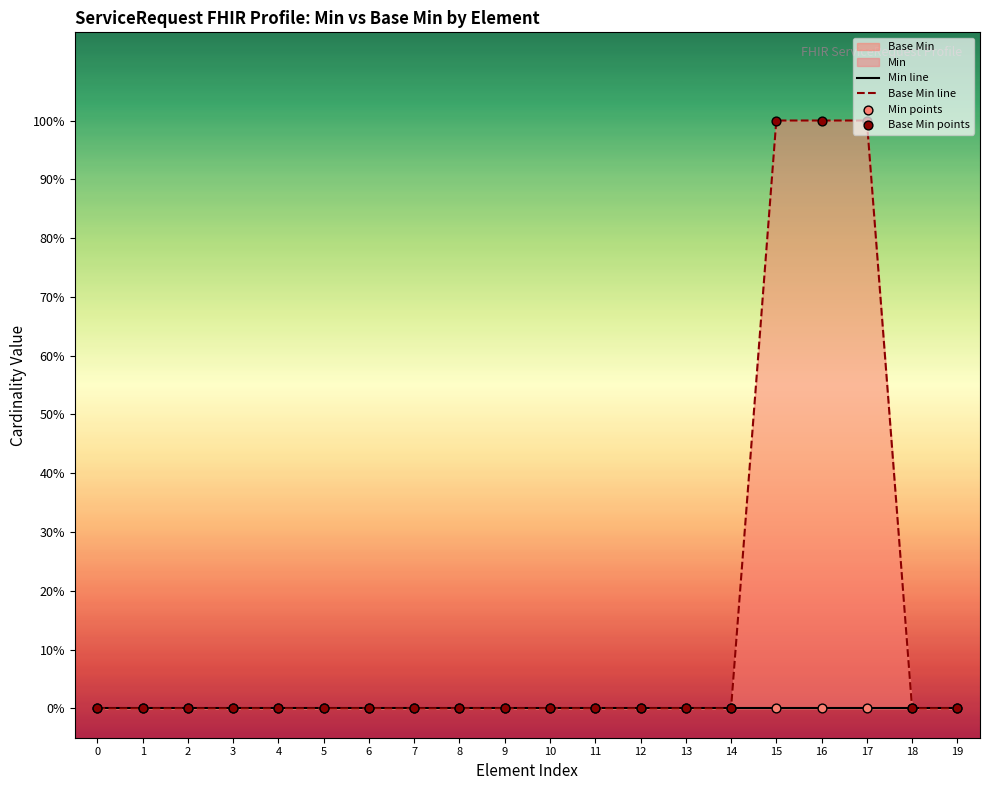

Which series contains the highest Y value?

Base Min line